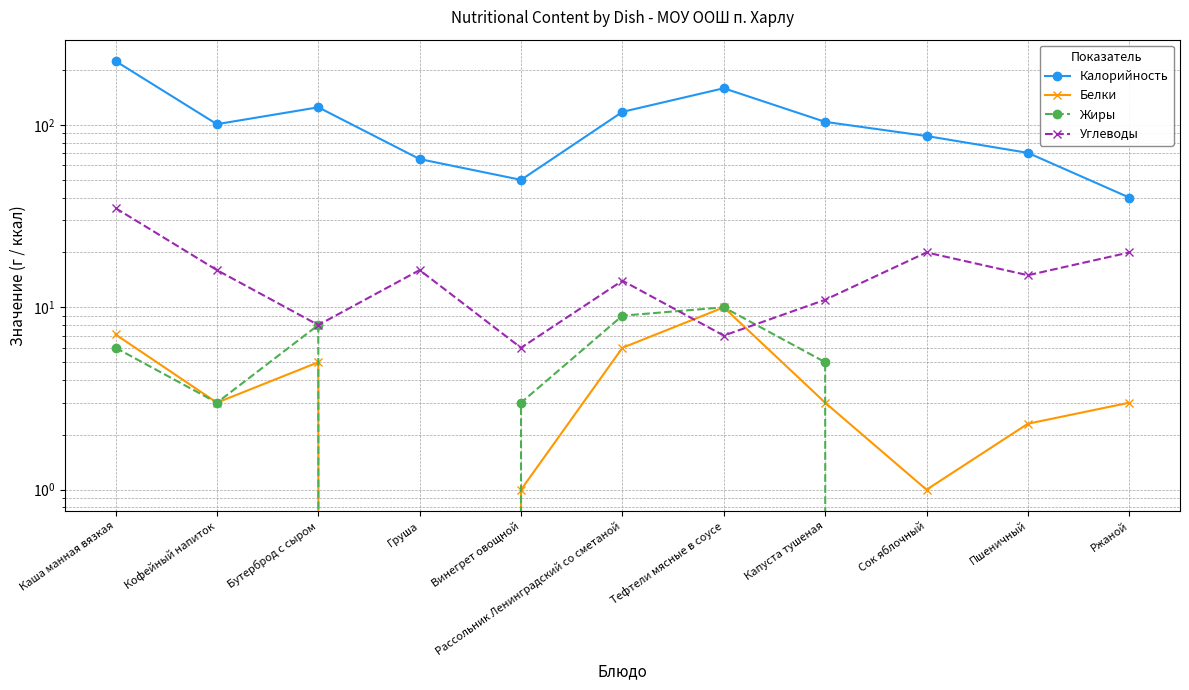

Is this an area chart (filled region under the line)?

No